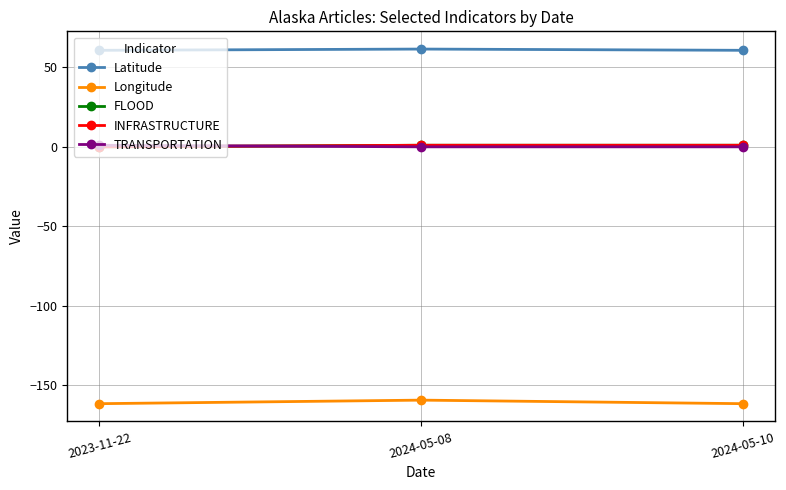

Which series has the widest spread of values?

Longitude